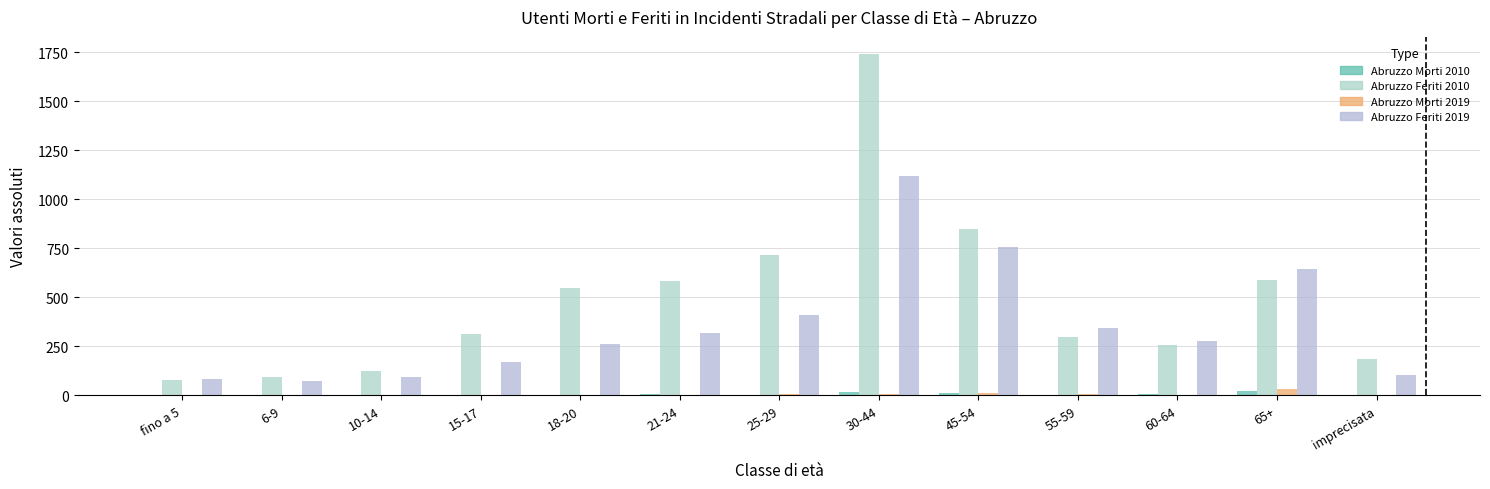

How many groups of bars are there?

13